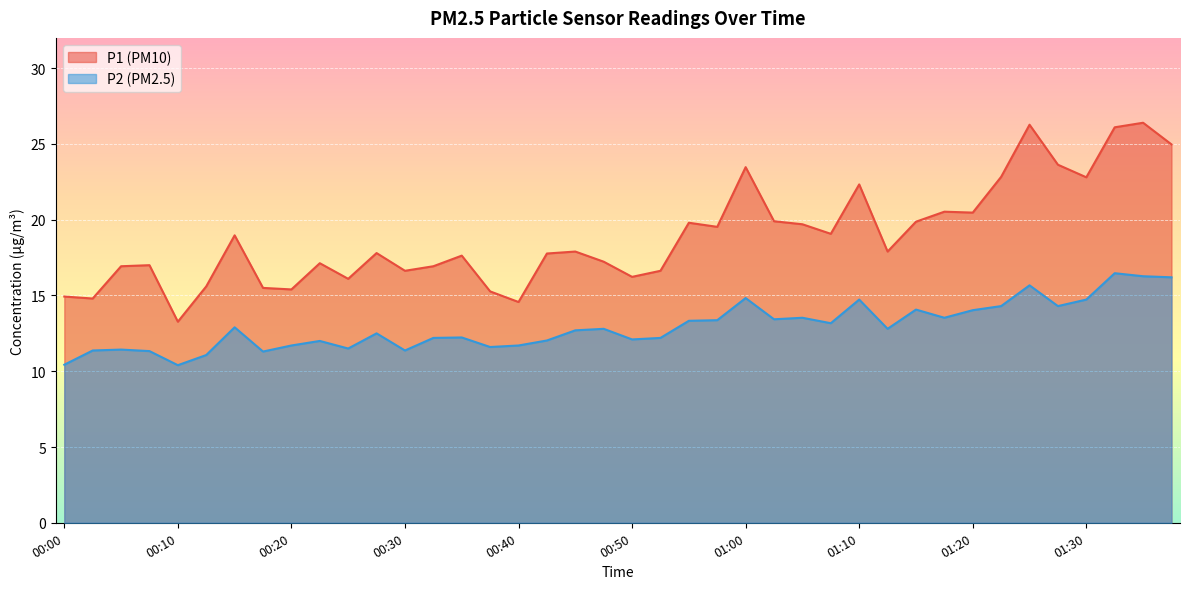

True or false: P2 has more than 0 points higher than both neighbors.

True